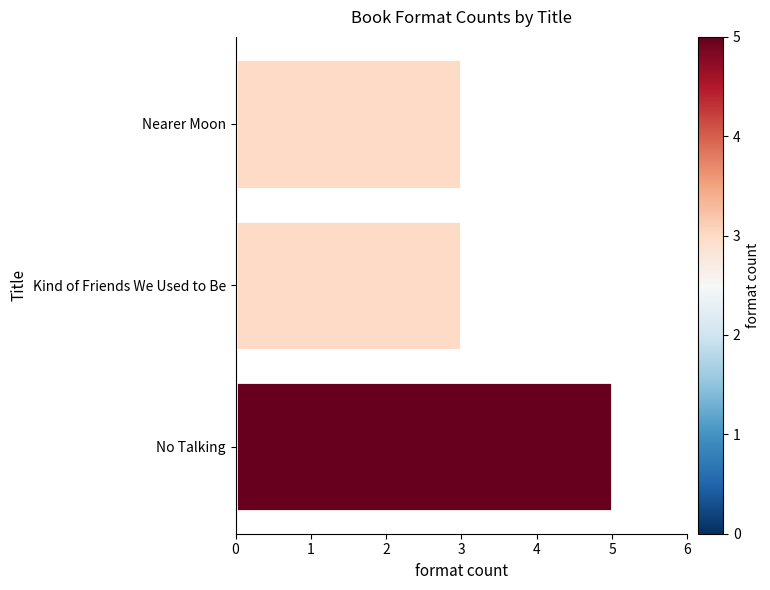

Is it true that the value at Kind of Friends We Used to Be is 3?

True